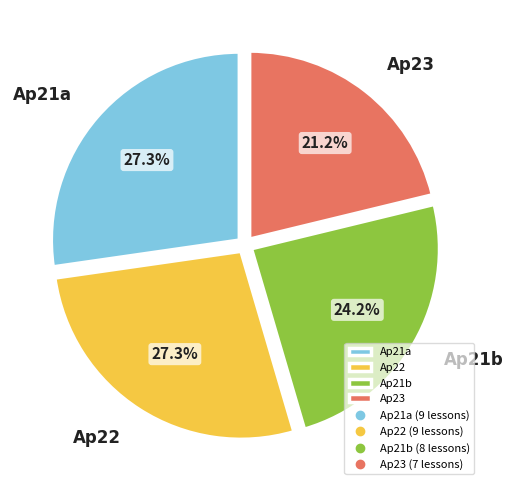

How many segments does this pie chart have?

4